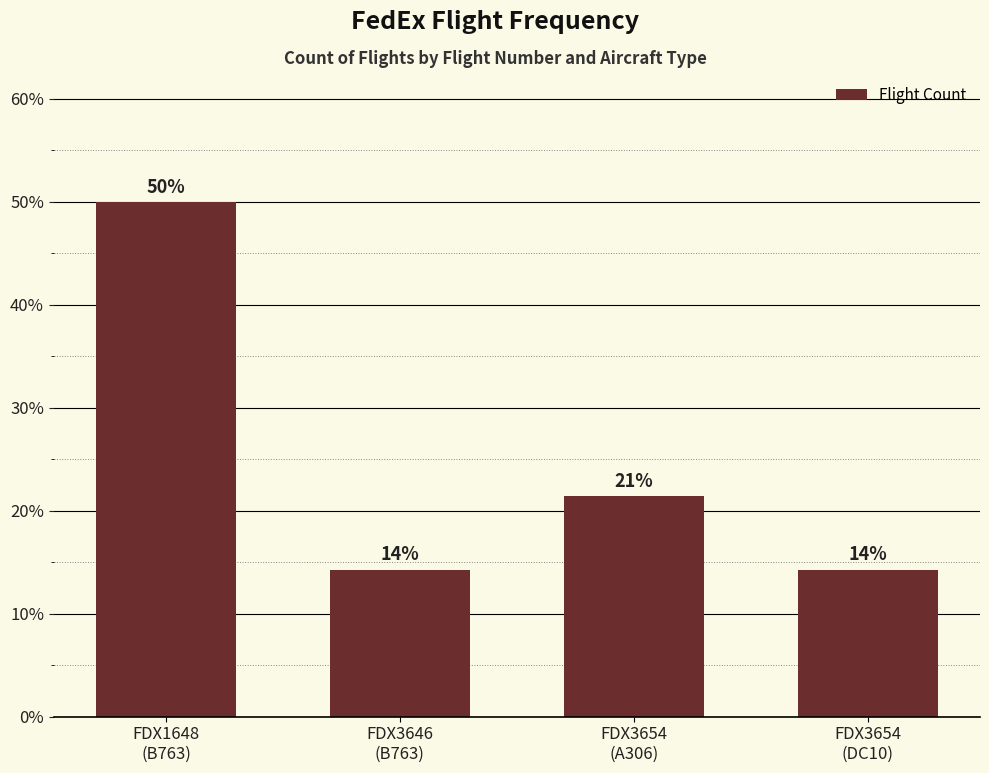

Does the chart contain any negative values?

No